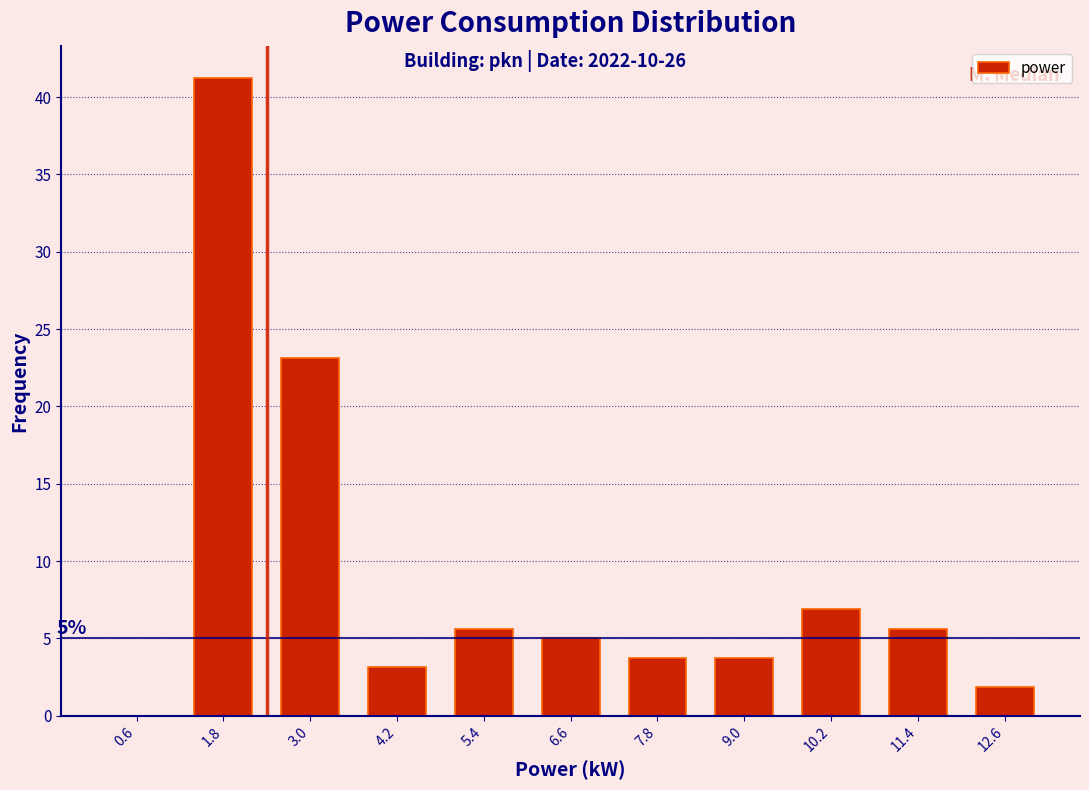

Which range on the x-axis has the tallest bar?

1.2 to 2.4